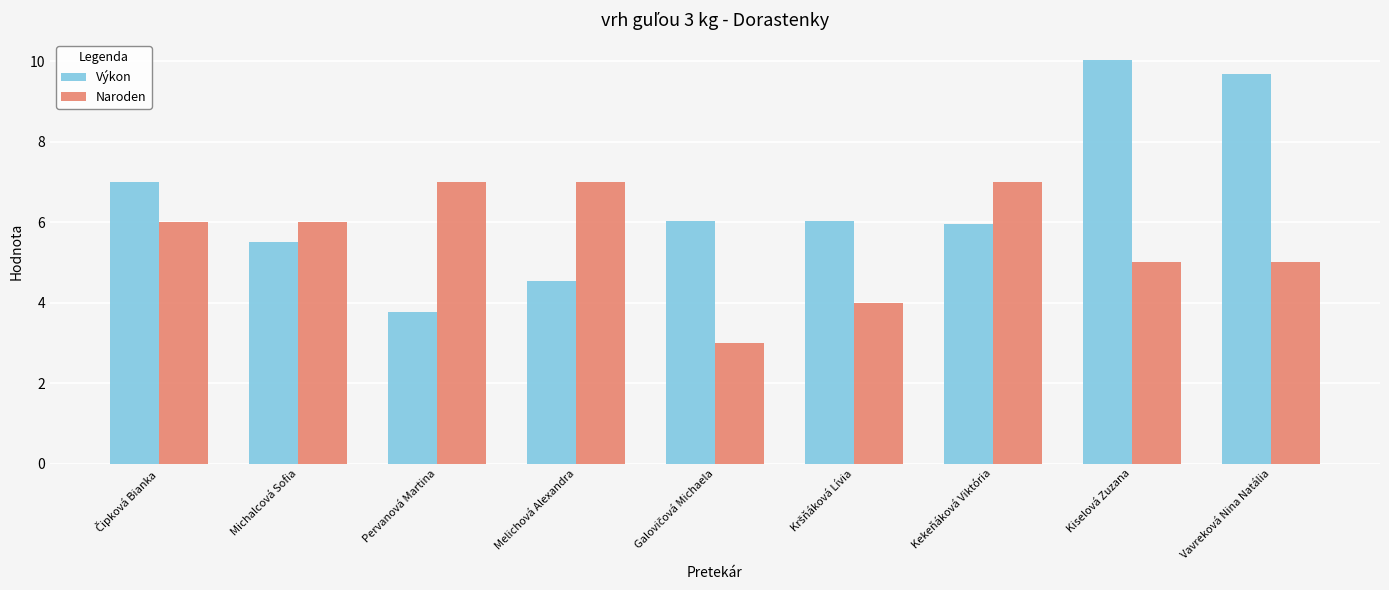

At how many categories does at least one series exceed 8?

2